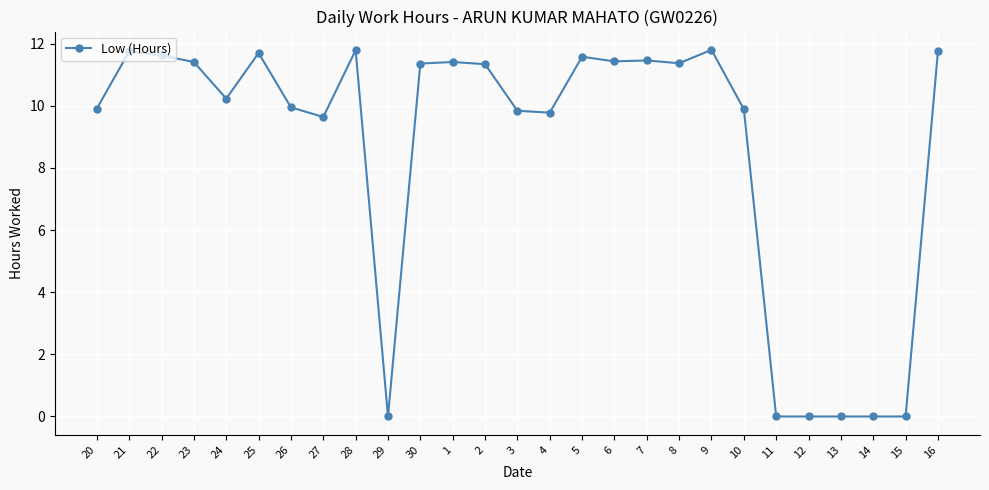

True or false: the data has more than 0 interior local peaks.

True